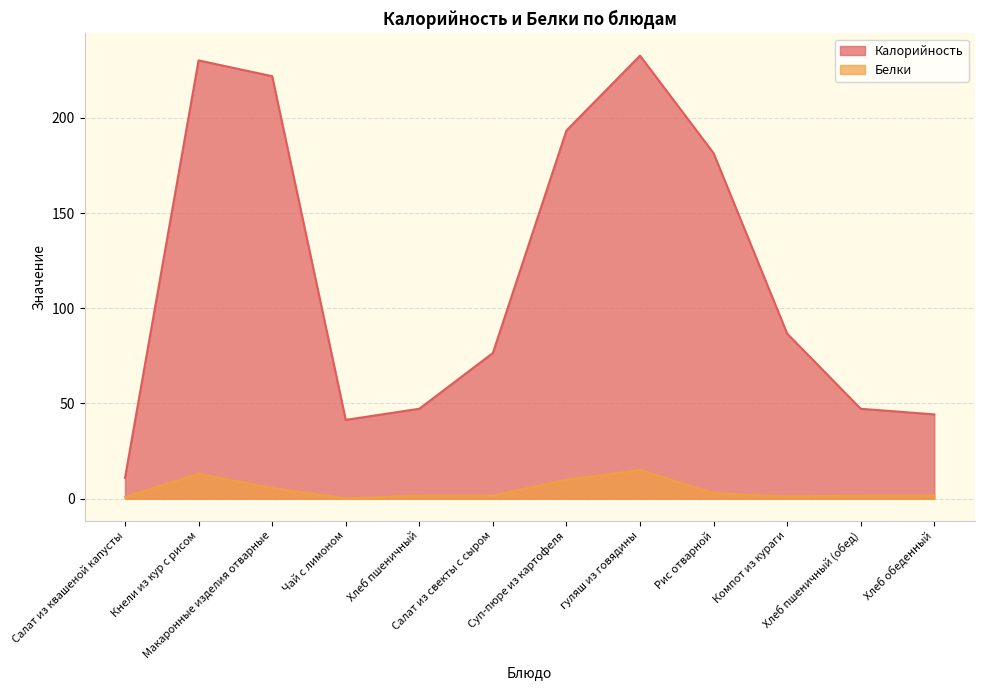

Reading left to right, extract all data points from this chart.

Калорийность: Салат из квашеной капусты=10.9	Кнели из кур с рисом=230.2	Макаронные изделия отварные=221.9	Чай с лимоном=41.4	Хлеб пшеничный=47.2	Салат из свекты с сыром=76.5	Суп-пюре из картофеля=193.4	гуляш из говядины=232.7	Рис отварной=181.5	Компот из кураги=86.7	Хлеб пшеничный (обед)=47.2	Хлеб обеденный=44.2
Белки: Салат из квашеной капусты=0.8	Кнели из кур с рисом=13.0	Макаронные изделия отварные=5.5	Чай с лимоном=0.1	Хлеб пшеничный=1.6	Салат из свекты с сыром=1.6	Суп-пюре из картофеля=9.9	гуляш из говядины=15.0	Рис отварной=2.9	Компот из кураги=1.1	Хлеб пшеничный (обед)=1.6	Хлеб обеденный=1.6